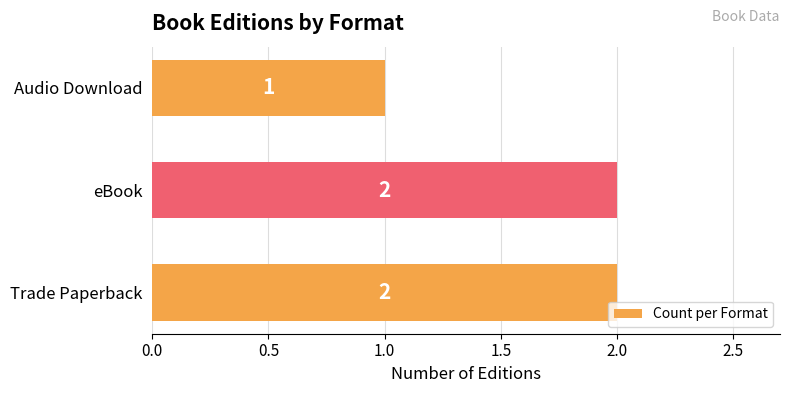

How many bars are there in total?

3